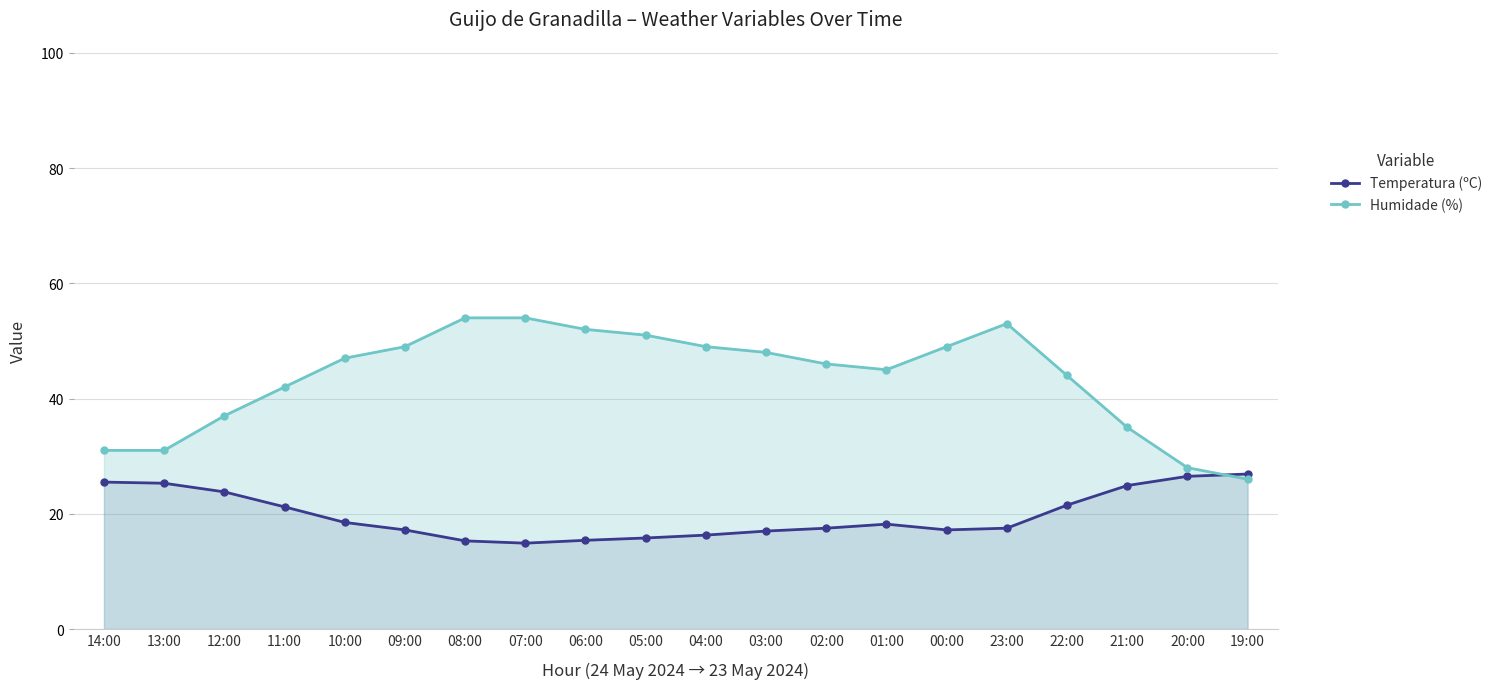

Which series ends up on top after the final intersection of Temperatura (ºC) and Humidade (%)?

Temperatura (ºC)